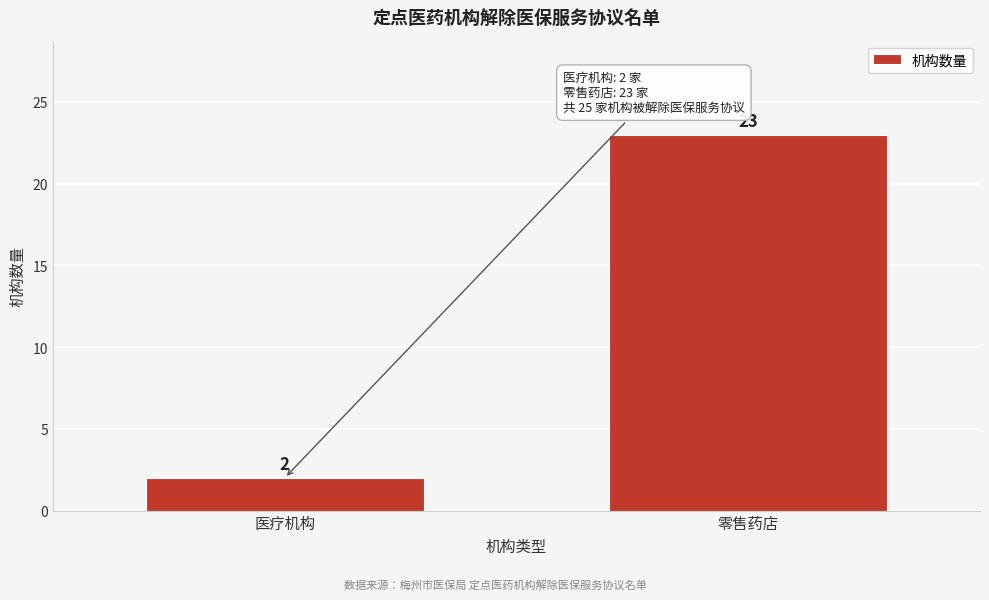

Reading left to right, extract all data points from this chart.

医疗机构=2	零售药店=23